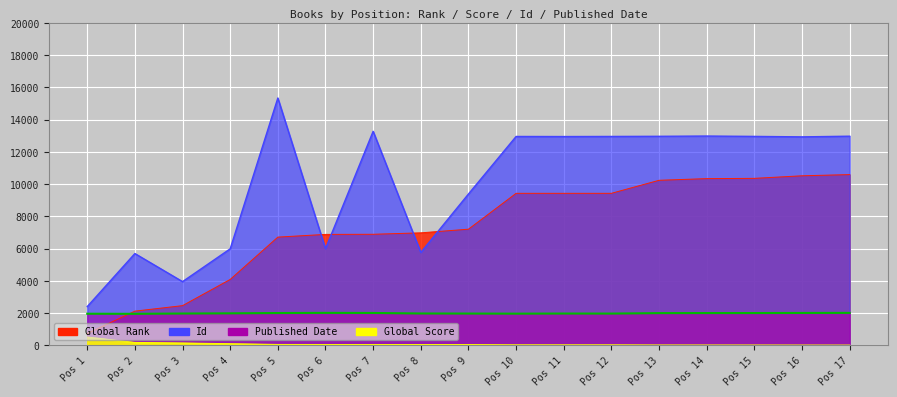

Between Pos 3 and Pos 5, which series saw the biggest shift?

Id